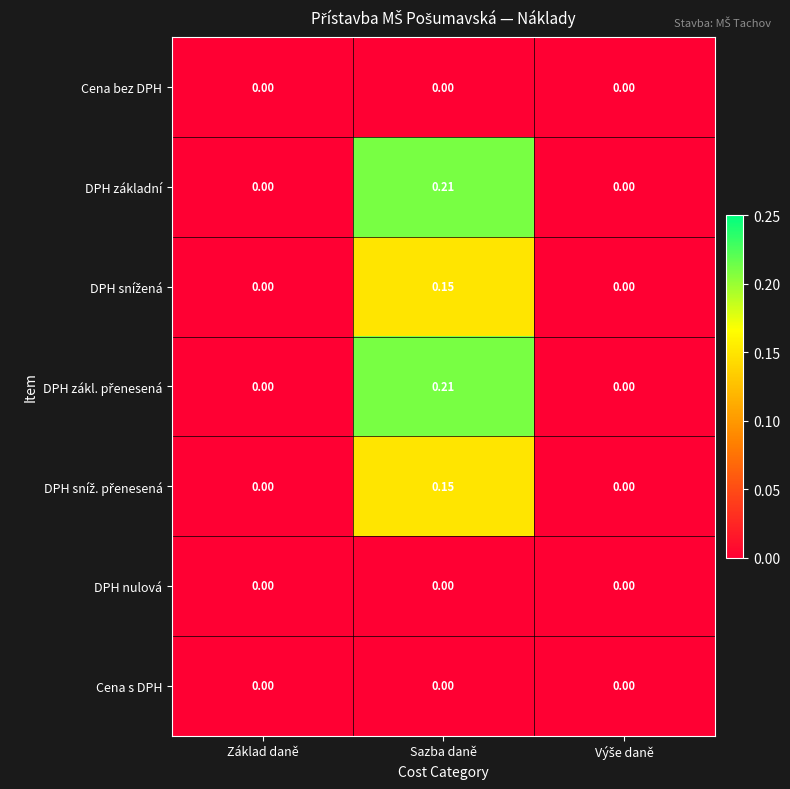

Which category has the highest value across all series?

Sazba daně